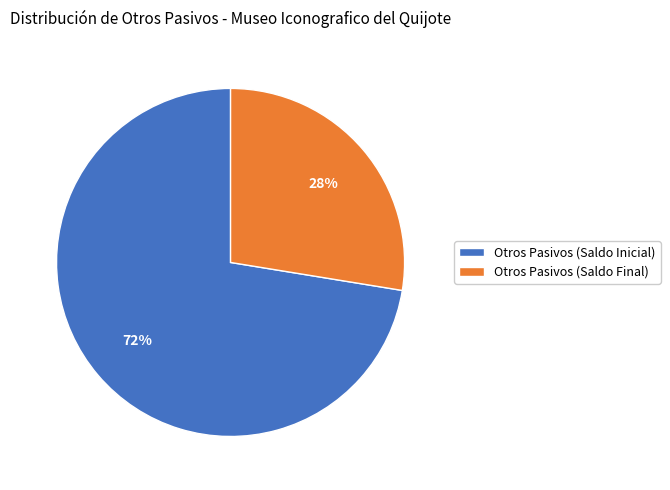

True or false: Otros Pasivos (Saldo Final) accounts for 33% of the total.

False